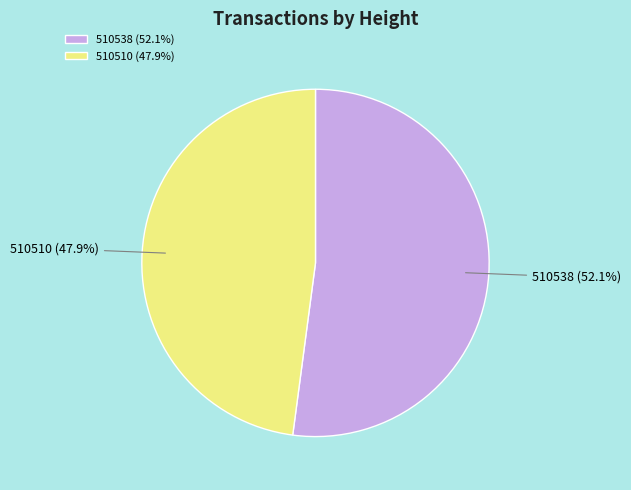

What is the ratio of the value at 510538 to the value at 510510?

1.1